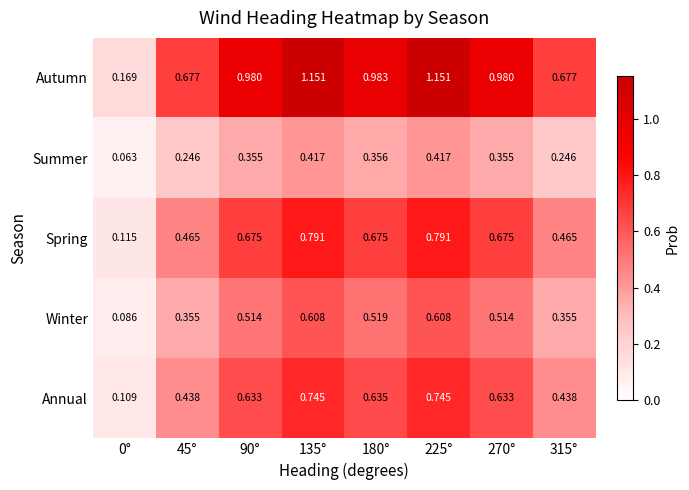

Which series has the largest range (max minus min)?

Autumn